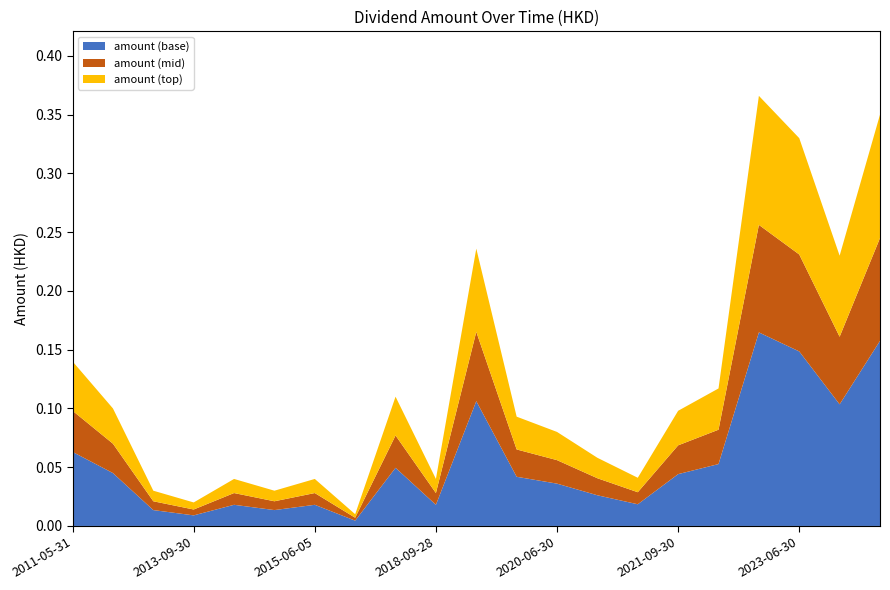

Reading left to right, transcribe all the data shown in this chart.

0.1	0.1	0.0	0.0	0.0	0.0	0.0	0.0	0.1	0.0	0.2	0.1	0.1	0.1	0.0	0.1	0.1	0.4	0.3	0.2	0.3